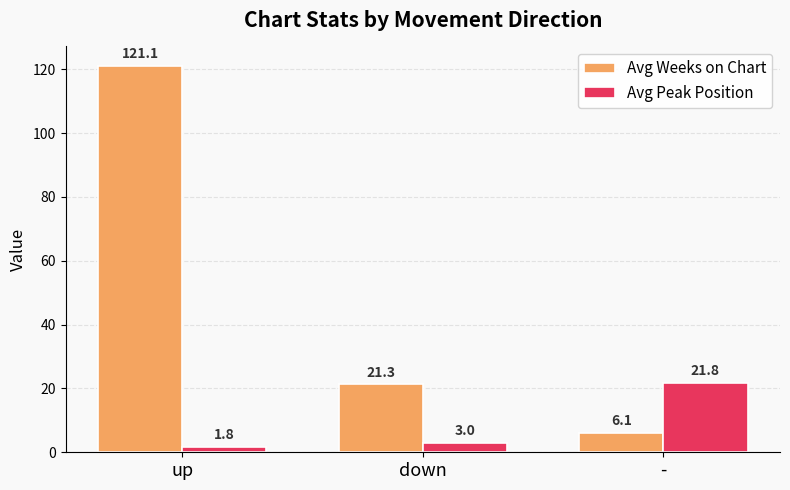

What is the difference between the highest and lowest values at up?

119.3